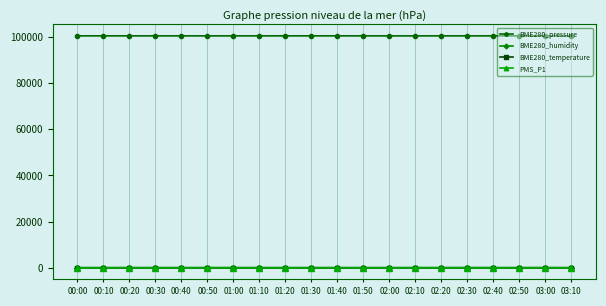

What is the minimum value shown in the chart?

19.4